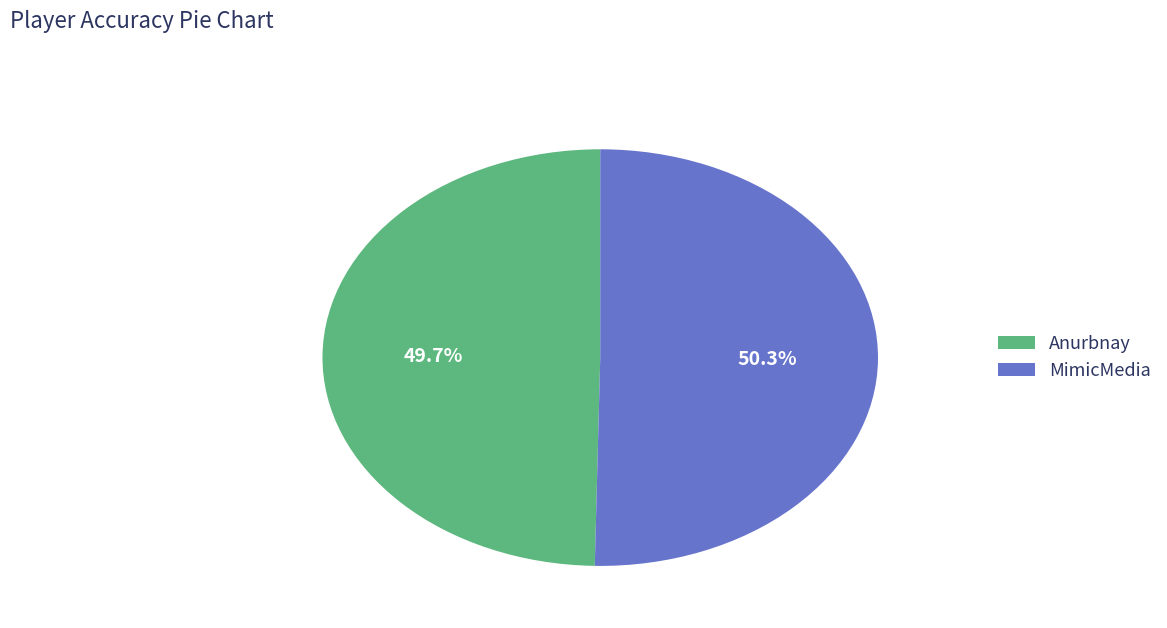

Between Anurbnay and MimicMedia, which is larger?

MimicMedia